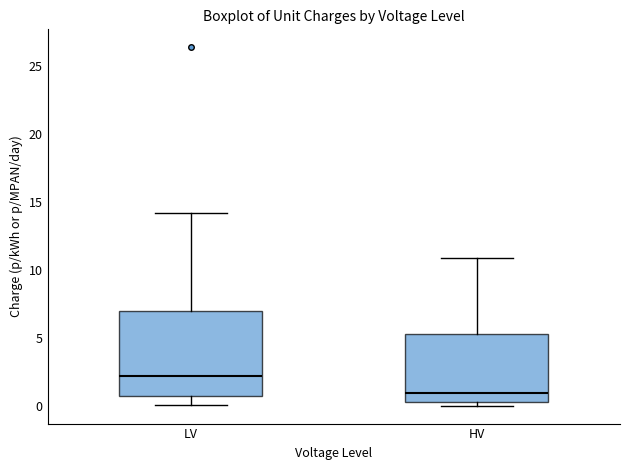

Which box has the lowest median line?

HV